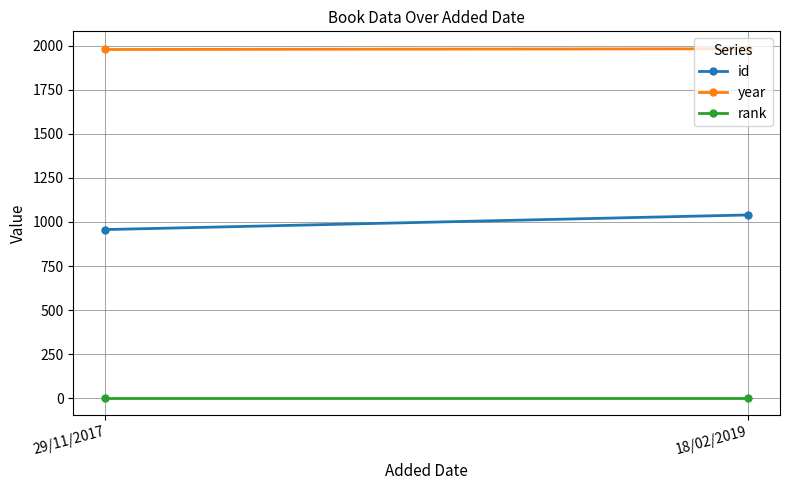

Which series changed the most between 29/11/2017 and 18/02/2019?

id